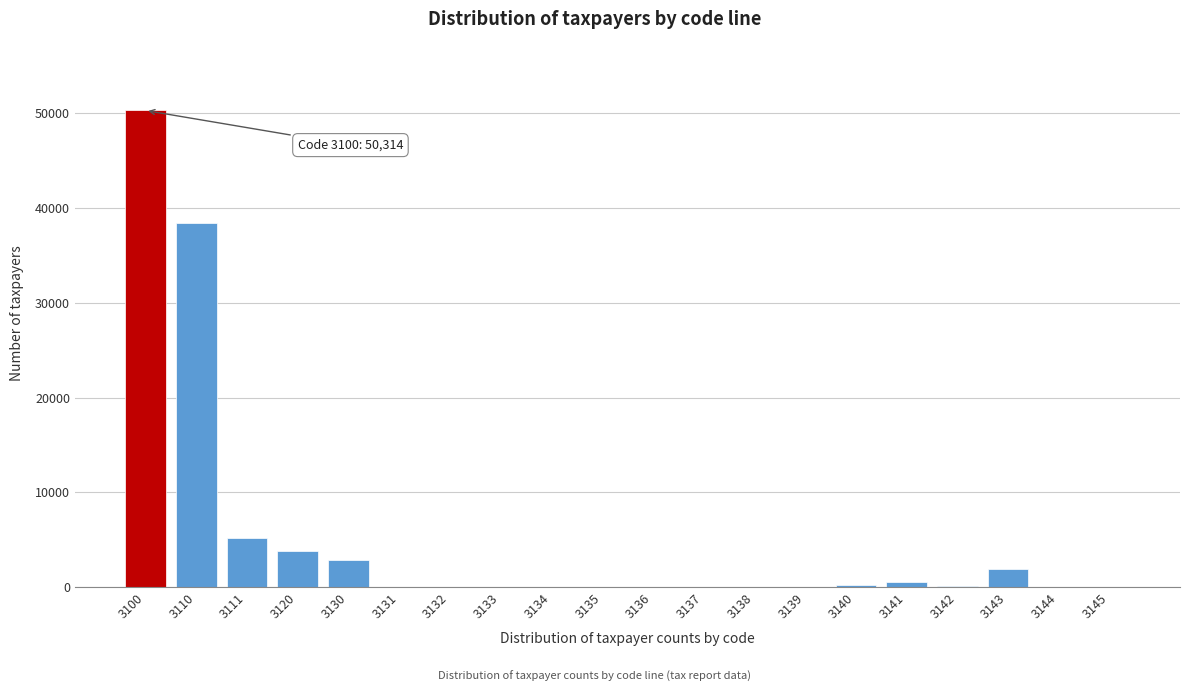

Is it true that the value at 3138 is 0?

True